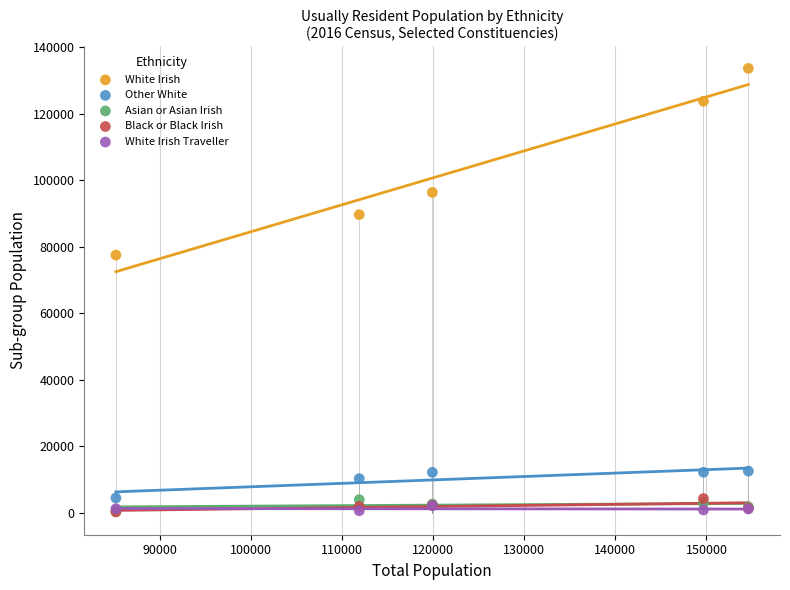

In the Other White series, what Y value is closest to 8421?

10203